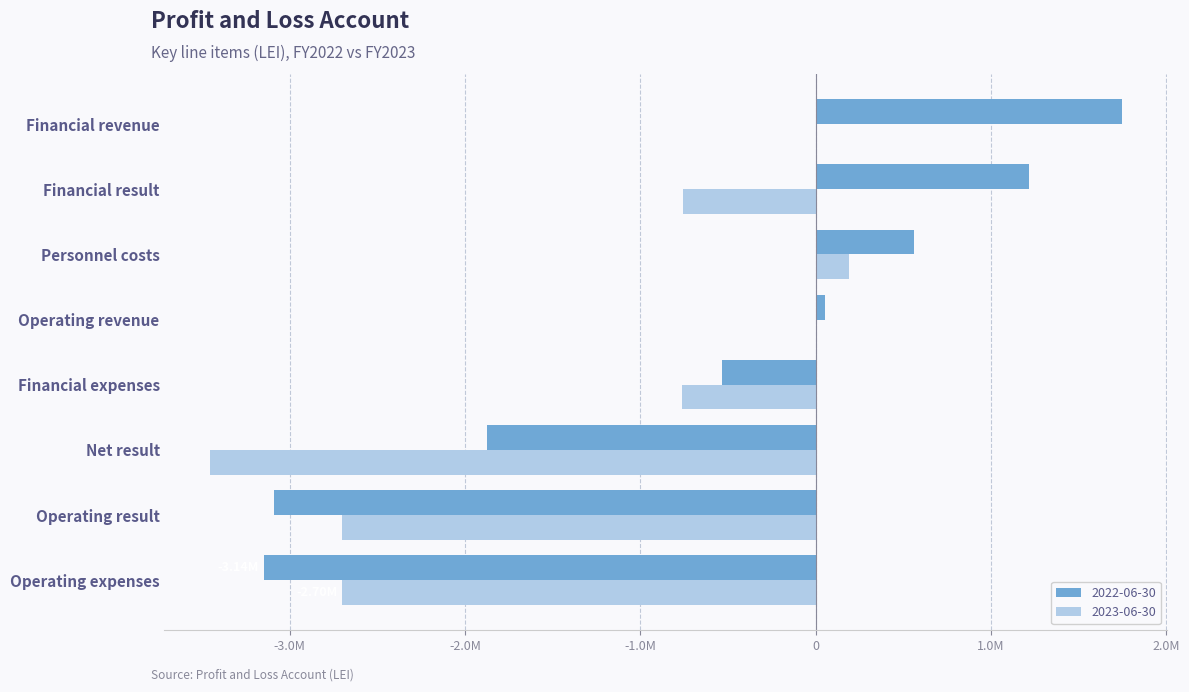

What are all the series names shown in the legend?

2022-06-30, 2023-06-30